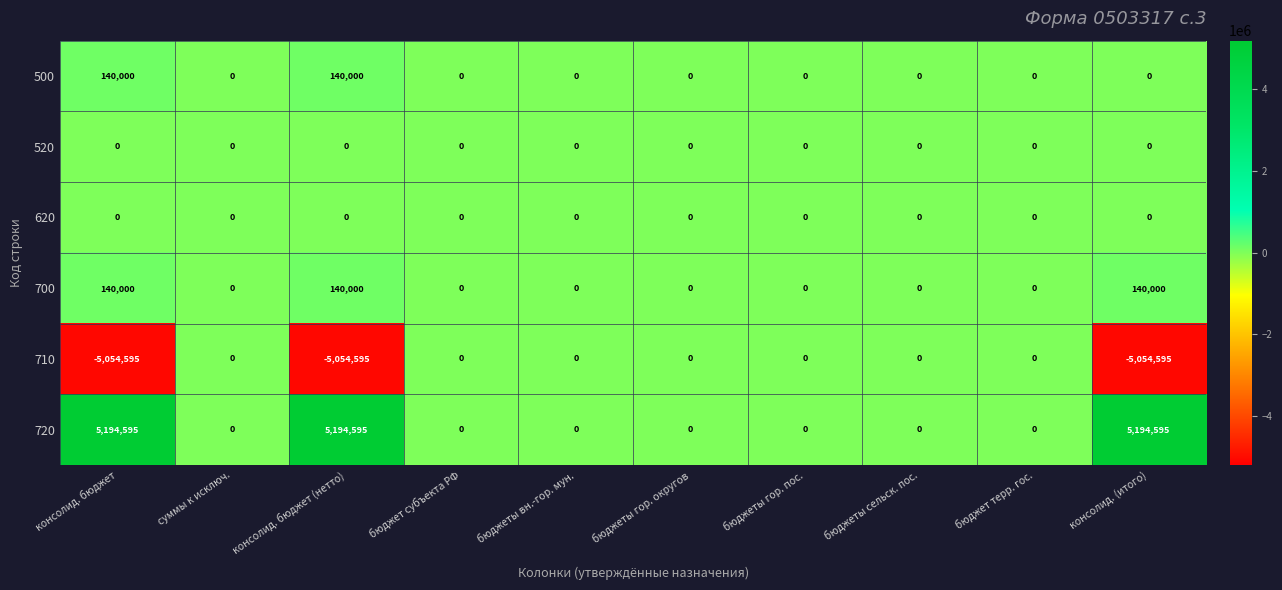

Which series has the widest spread of values?

720